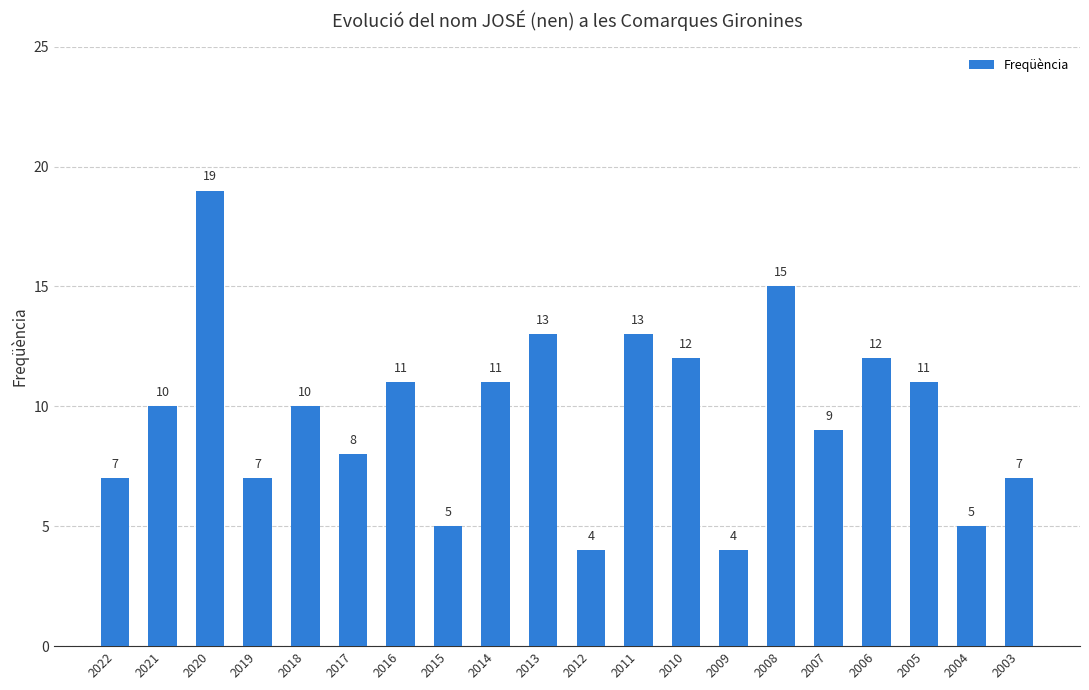

At which category does the chart reach its peak across all series?

2020